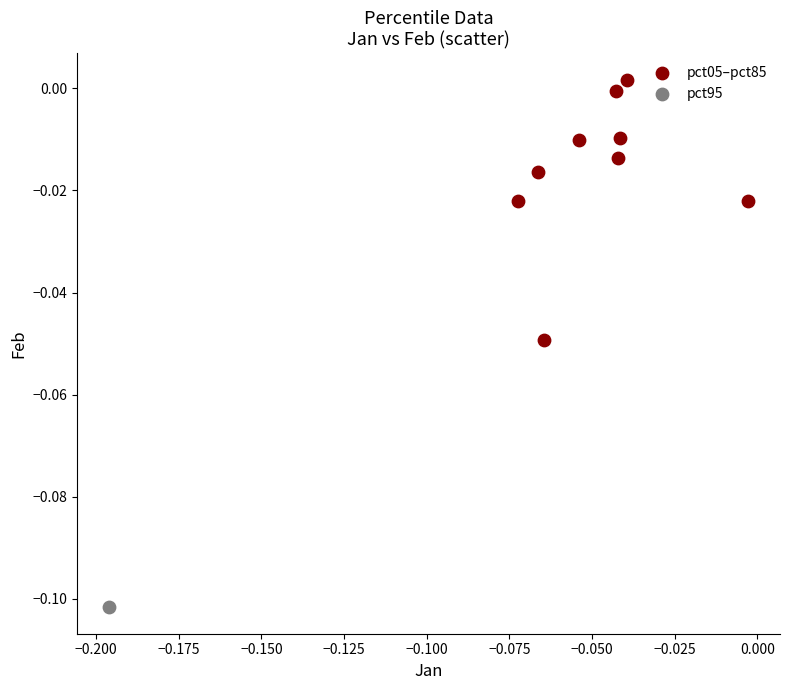

What are all the series names shown in the legend?

pct05–pct85, pct95